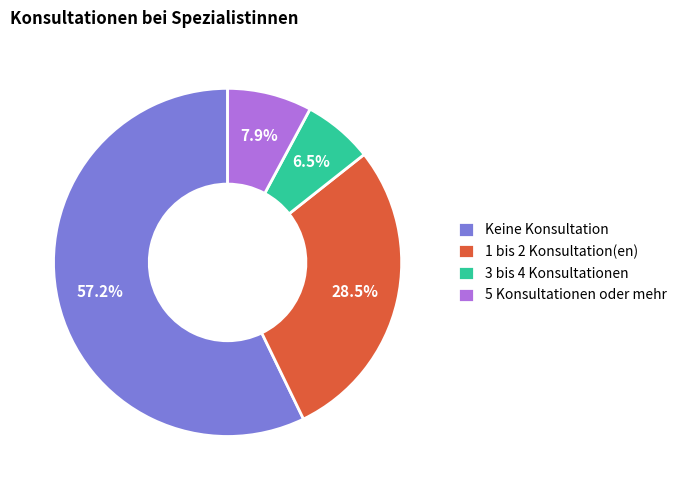

Do 3 bis 4 Konsultationen and 1 bis 2 Konsultation(en) together represent more than half of the pie?

No